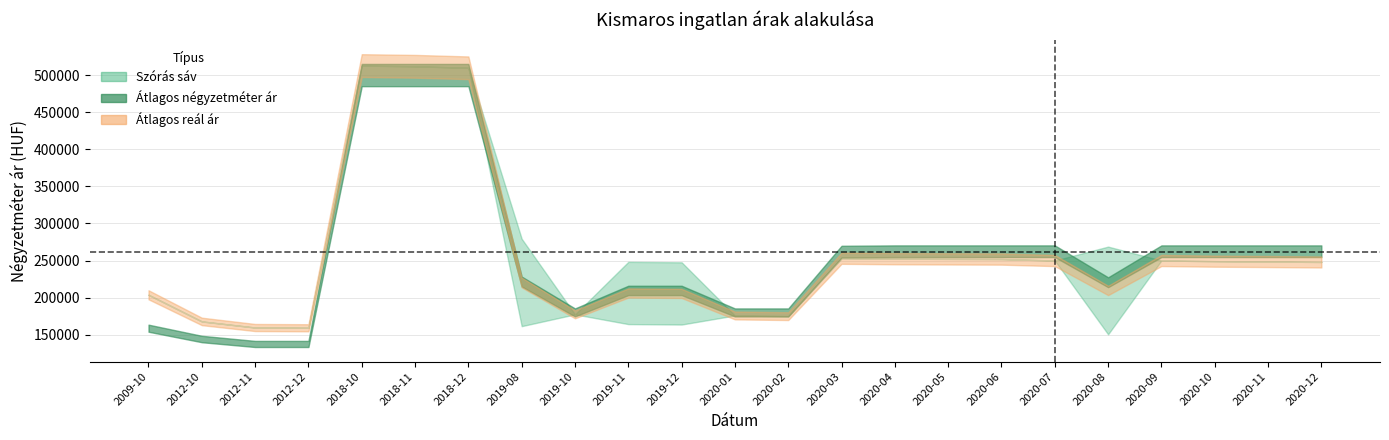

Is it true that Szórás felső határ equals 78002 at 2019-12?

False